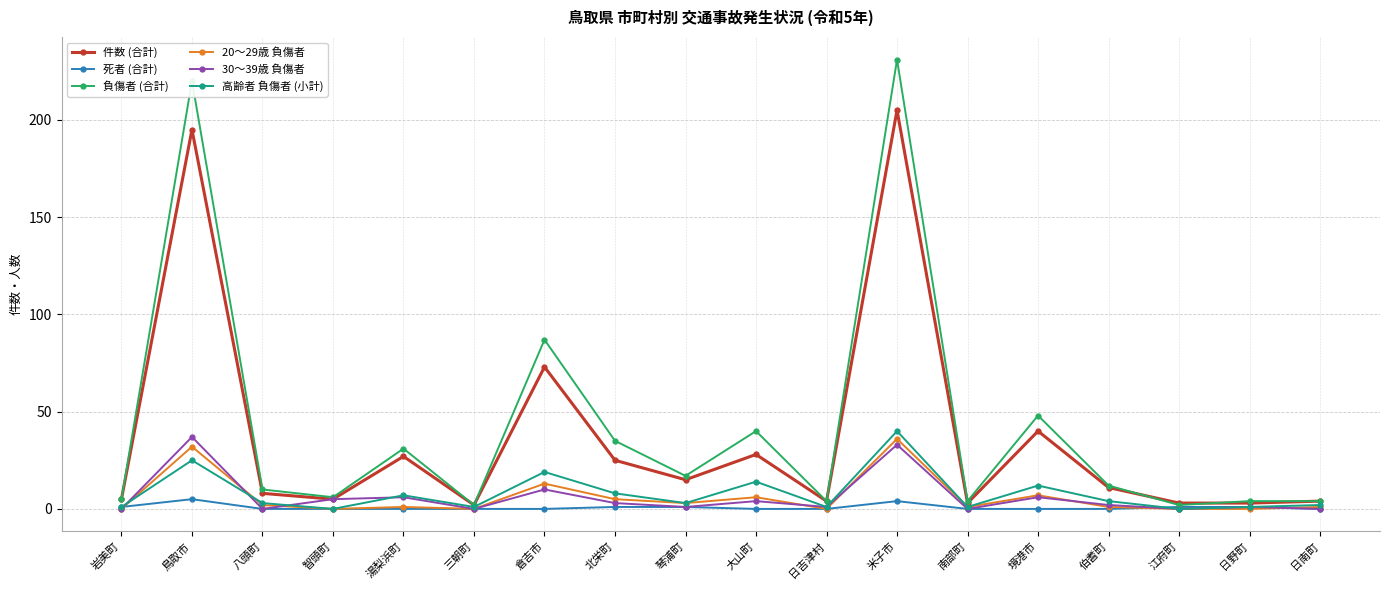

What are all the series names shown in the legend?

件数 (合計), 死者 (合計), 負傷者 (合計), 20～29歳 負傷者, 30～39歳 負傷者, 高齢者 負傷者 (小計)